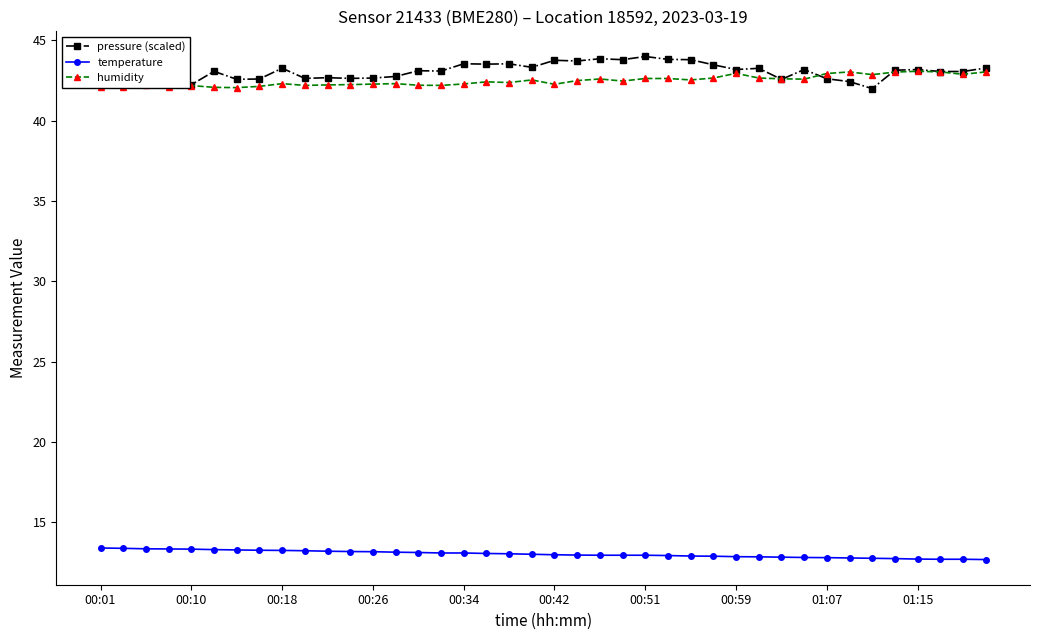

How many lines are shown in the chart?

3